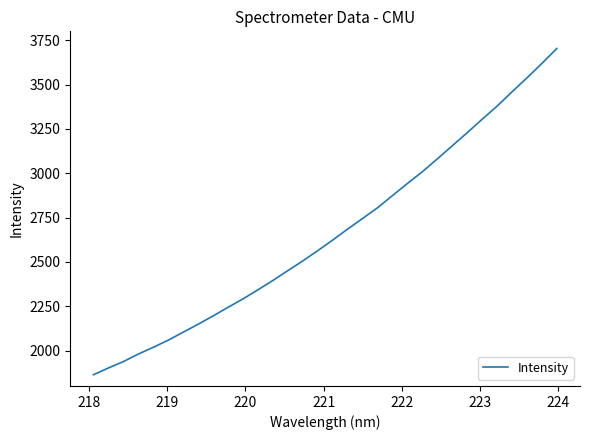

What is the maximum value shown in the chart?

3703.3